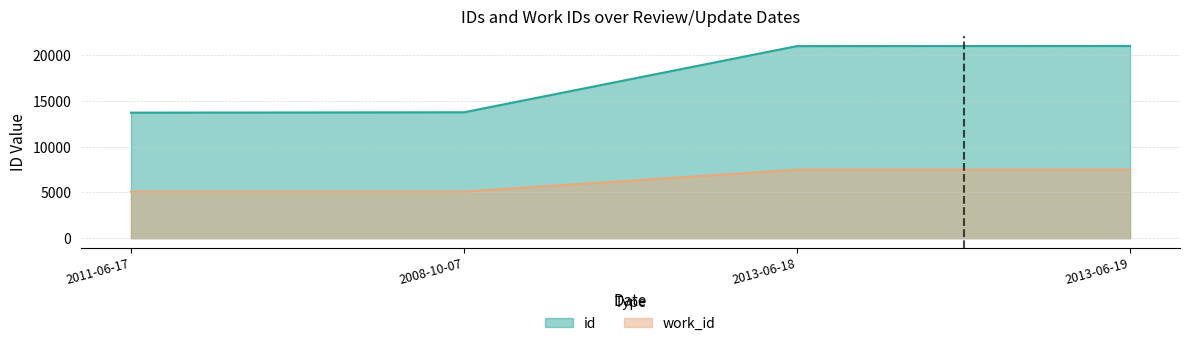

Reading left to right, extract all data points from this chart.

id: 13705	13743	20970	20984
work_id: 5088	5088	7476	7476